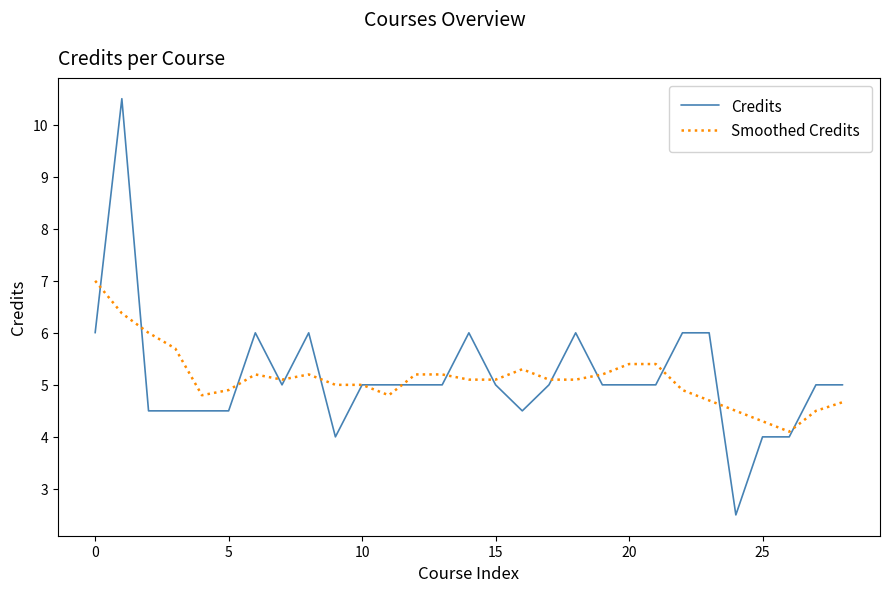

What is the smallest value displayed?

2.5